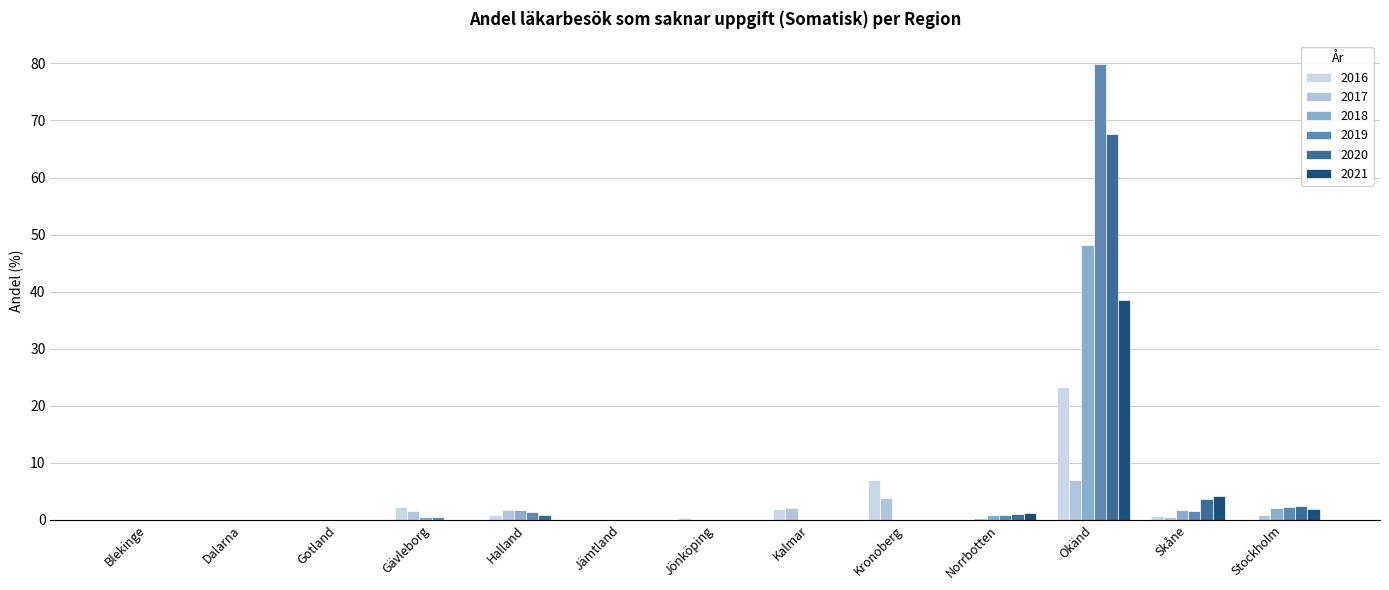

Are the bars horizontal?

No